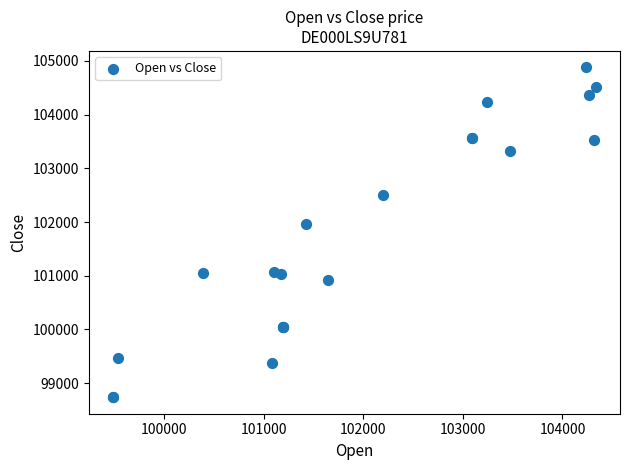

What Y value in the scatter plot is closest to 101808?

101962